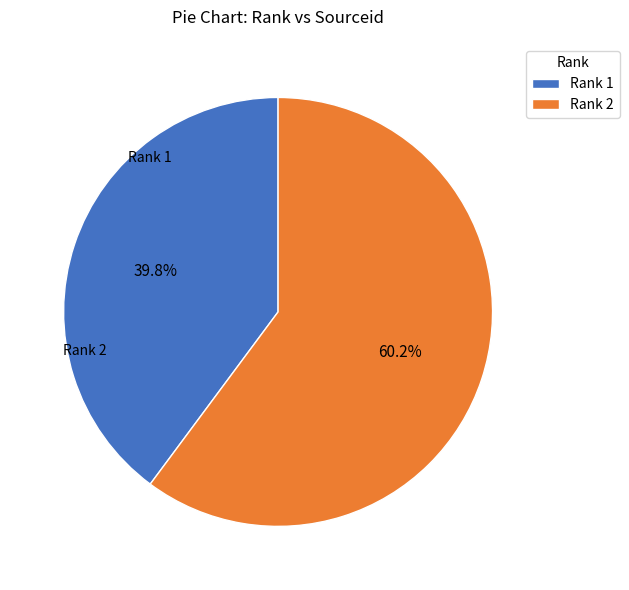

To the nearest percent, what is the average slice percentage?

50%